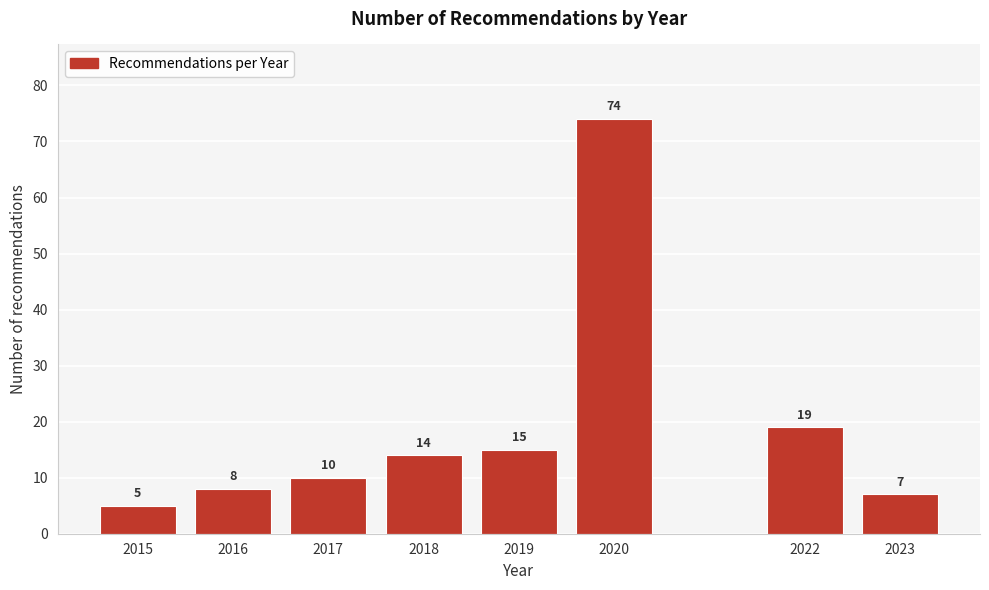

Reading right to left, transcribe all the data shown in this chart.

2023=7	2022=19	2020=74	2019=15	2018=14	2017=10	2016=8	2015=5